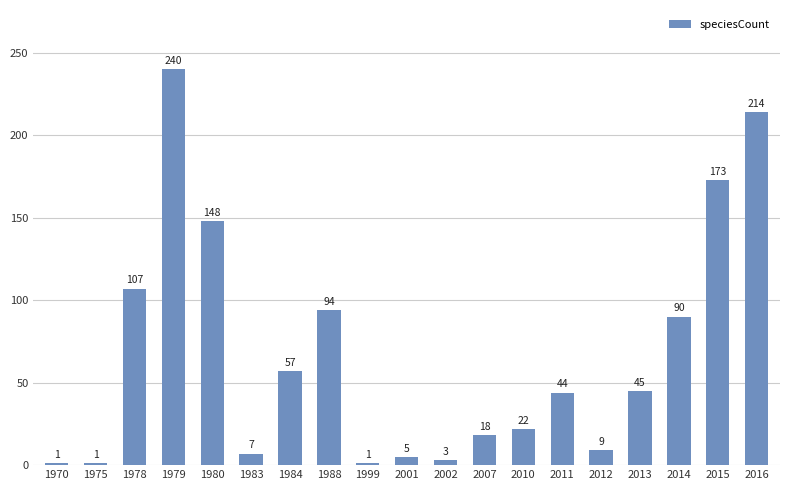

True or false: the data shows 37 at 2010.

False